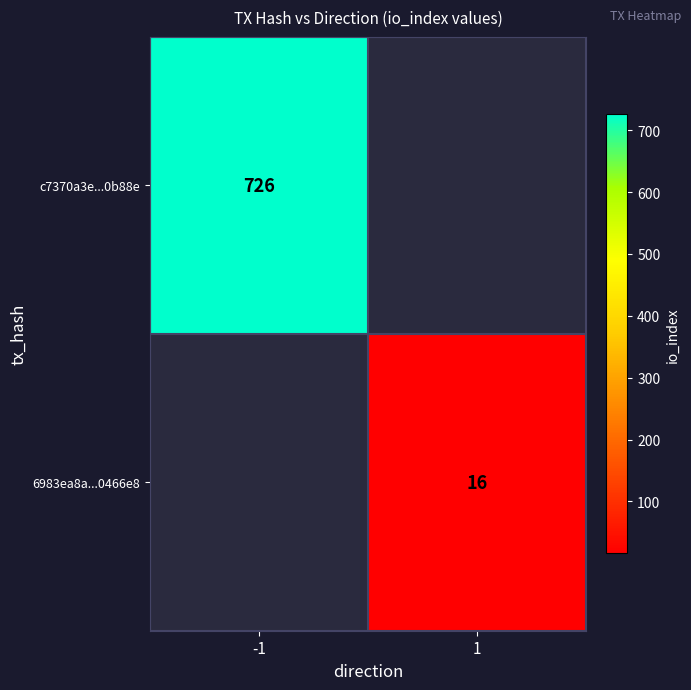

What is the smallest value displayed?

16.0